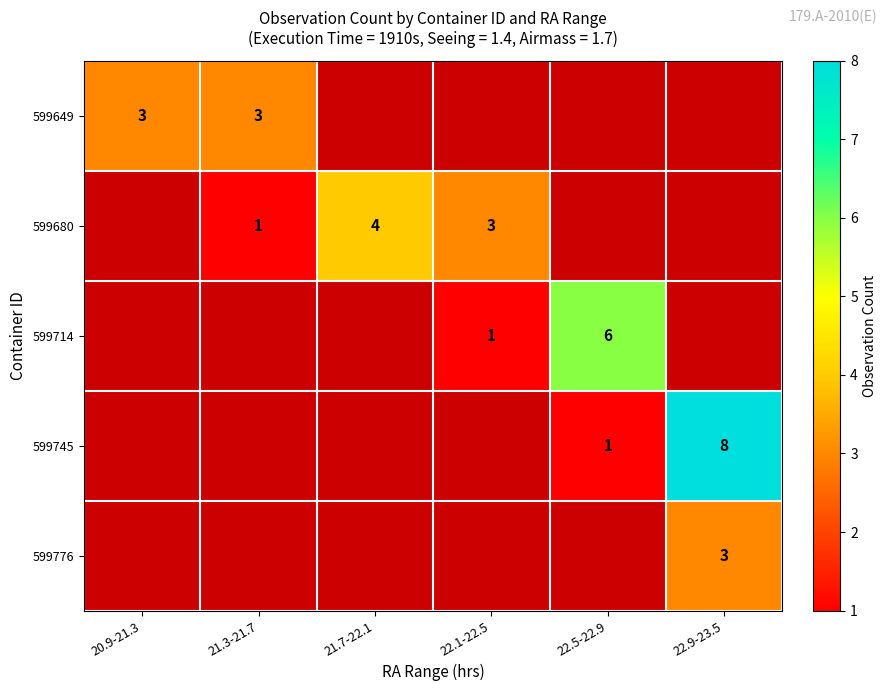

The value of 599680 at 21.3-21.7 is 1. True or false?

True